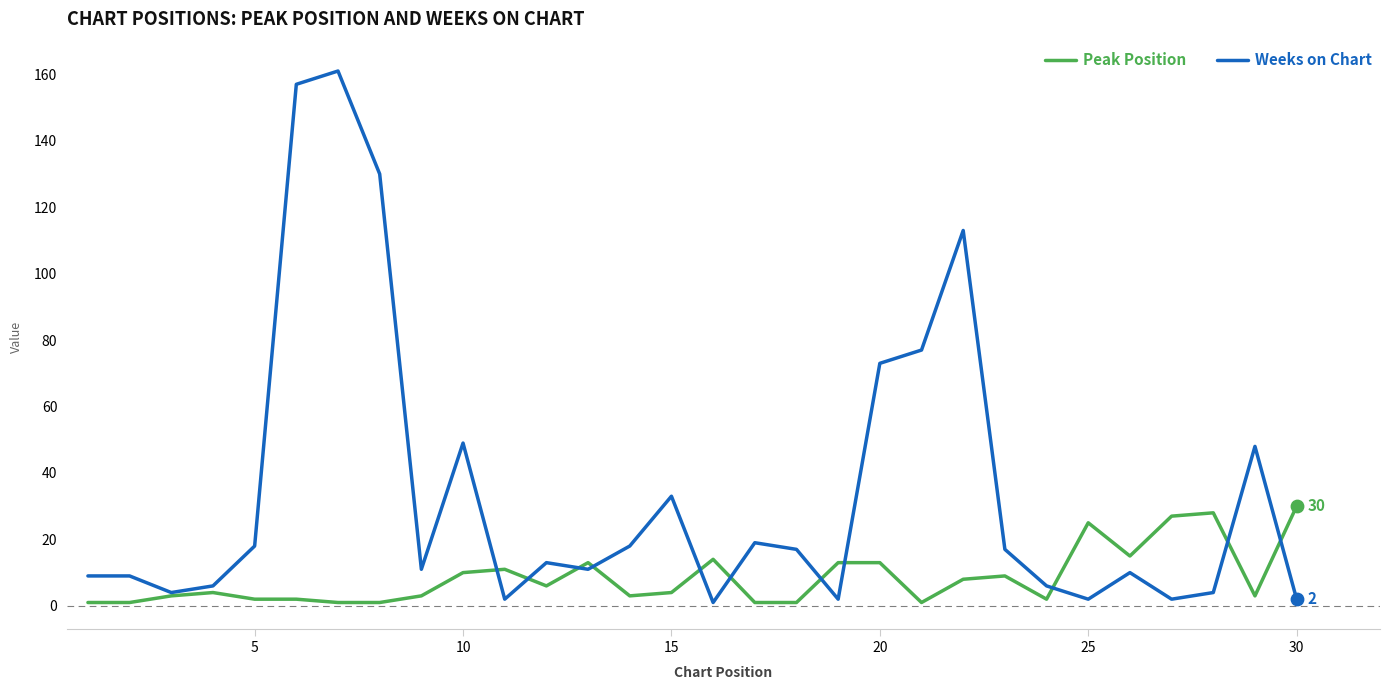

Which series has the widest spread of values?

Weeks on Chart